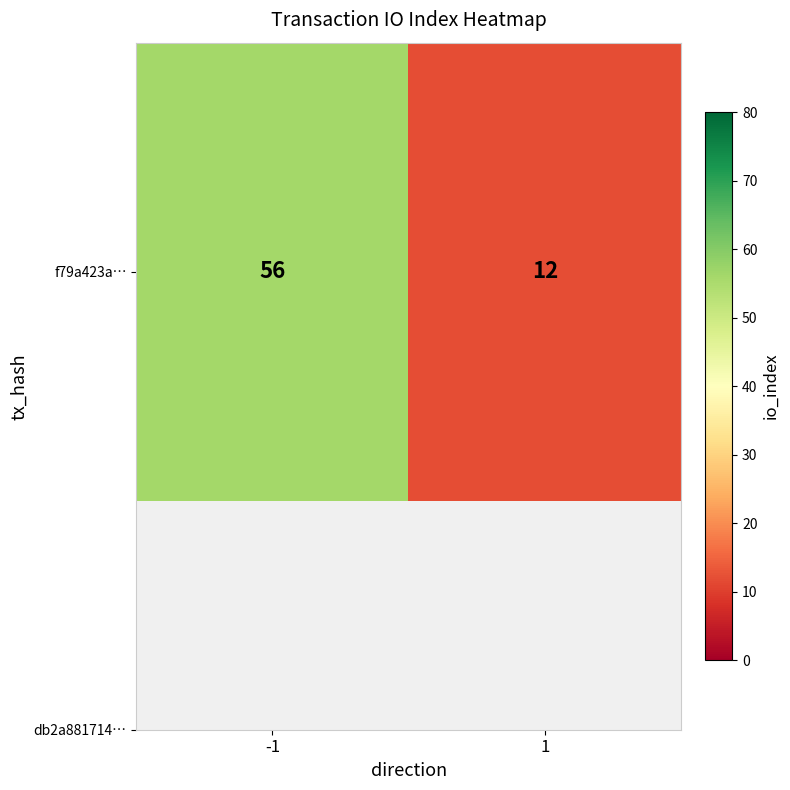

Reading left to right, what are all the values shown in this chart?

-1=56	1=12